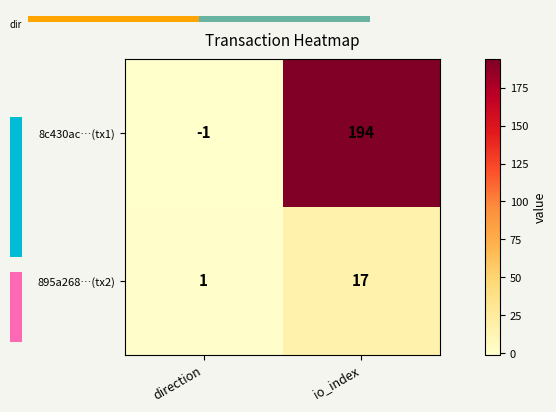

What is the sum of the 895a268…(tx2) values at direction and io_index?

18